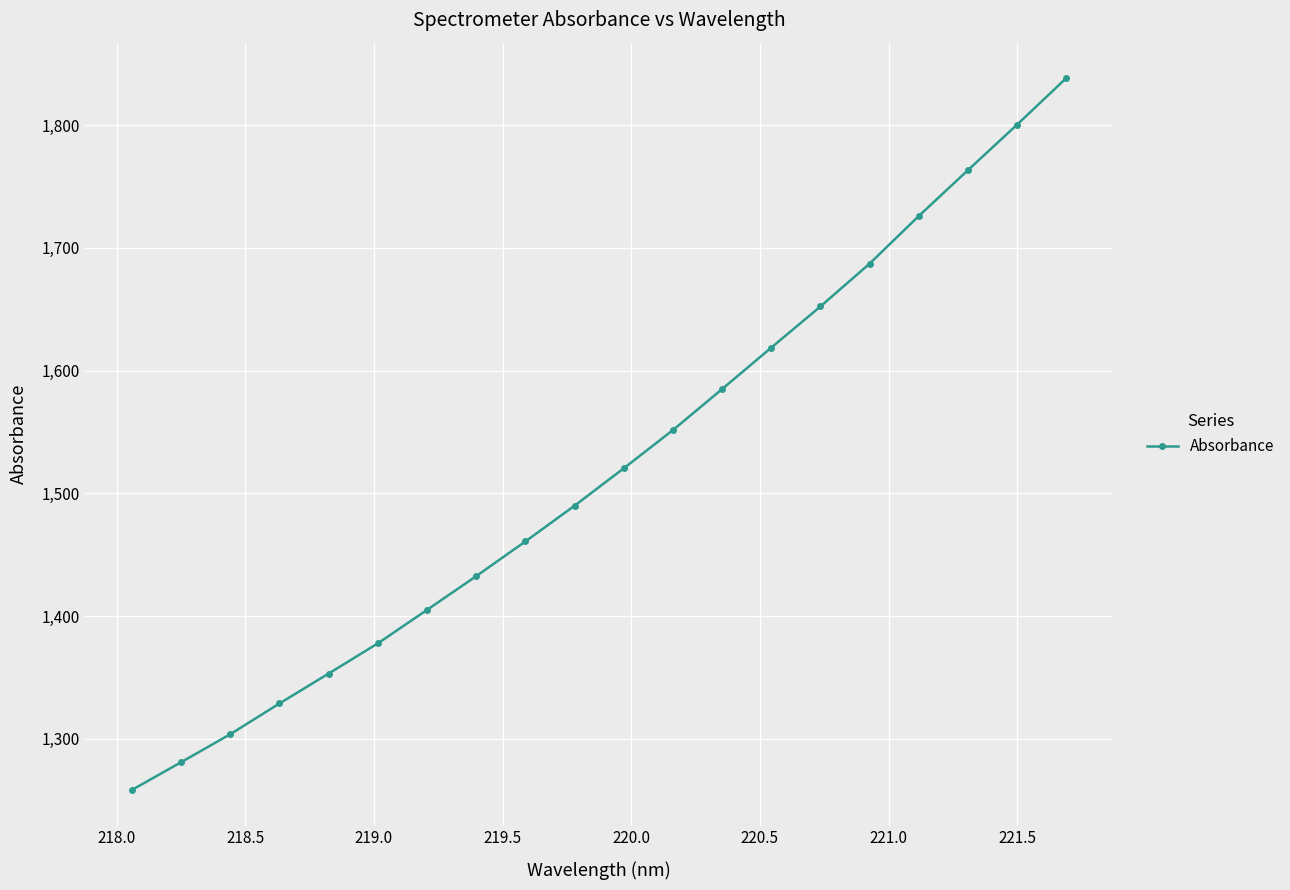

Reading left to right, list all the values displayed in this chart.

1258.4	1281.0	1303.8	1328.9	1353.2	1377.8	1405.1	1432.6	1460.9	1489.9	1520.4	1551.5	1584.9	1618.7	1652.2	1687.0	1725.8	1763.1	1800.2	1838.1